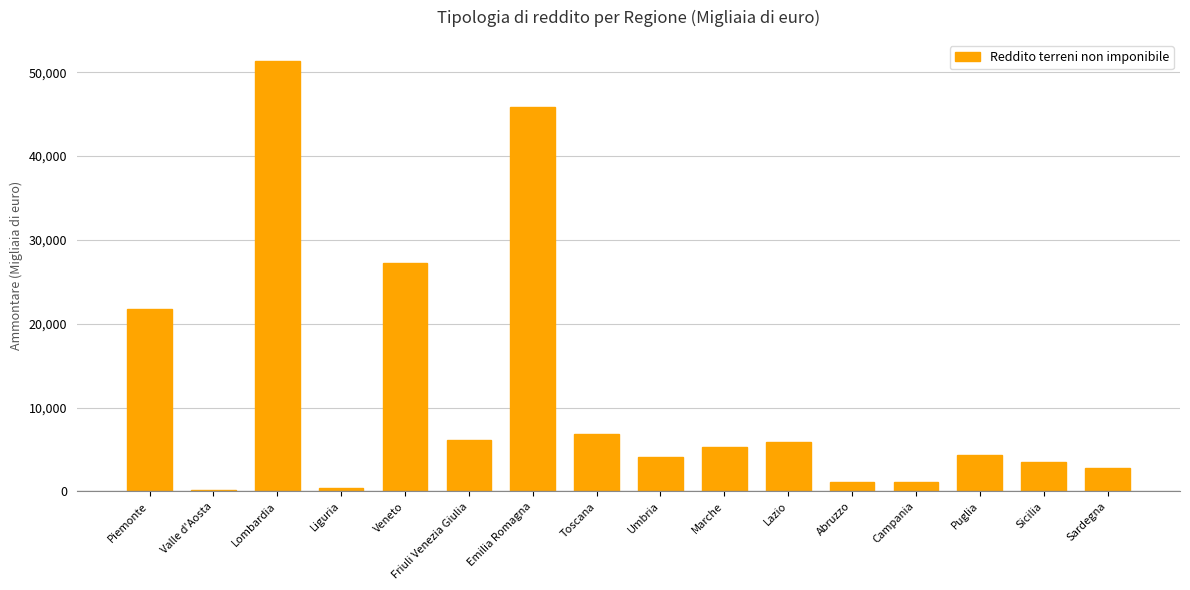

What is the change in value from Friuli Venezia Giulia to Campania?

-5013